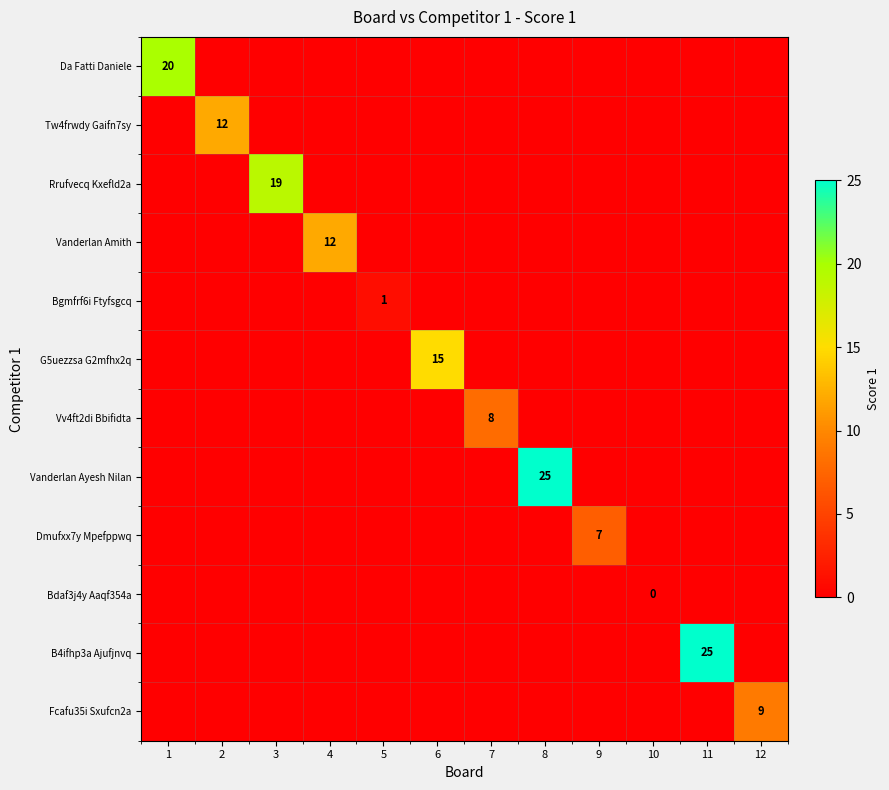

How many data points does each series have?

12